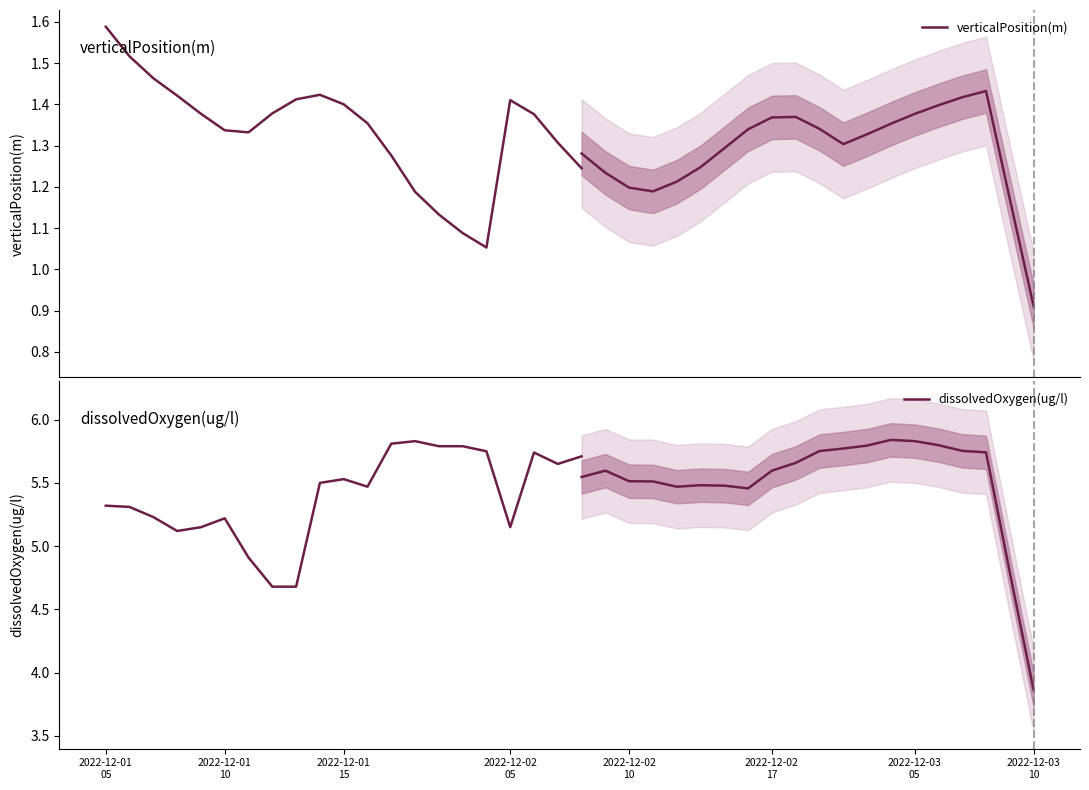

At which label is verticalPosition(m) closest to 1?

16